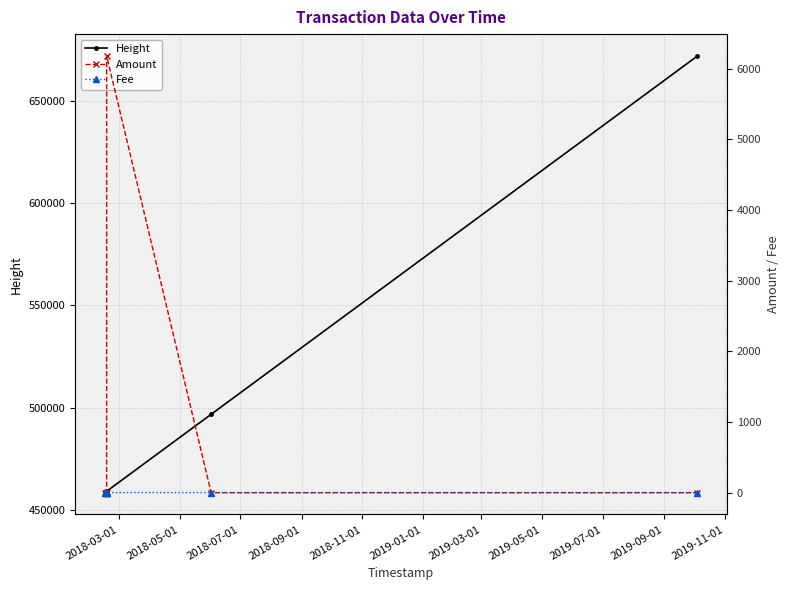

The value of Height at 2018-05-01 is 154528.6. True or false?

False